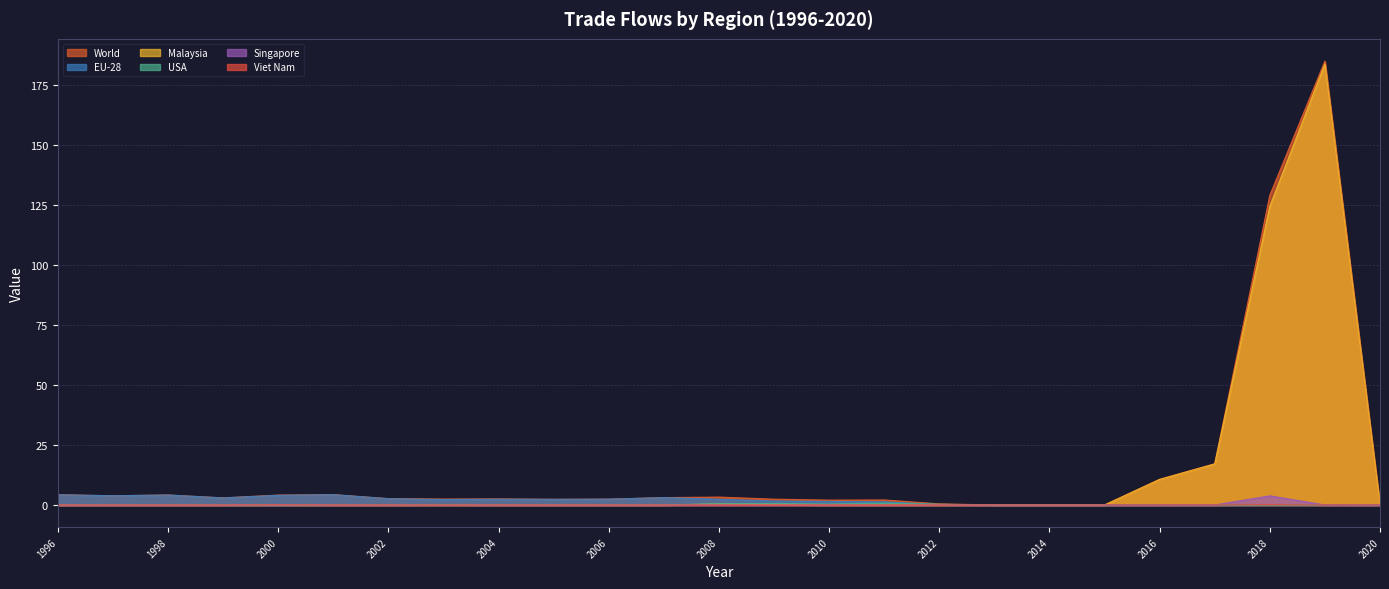

Which series has the largest range (max minus min)?

World